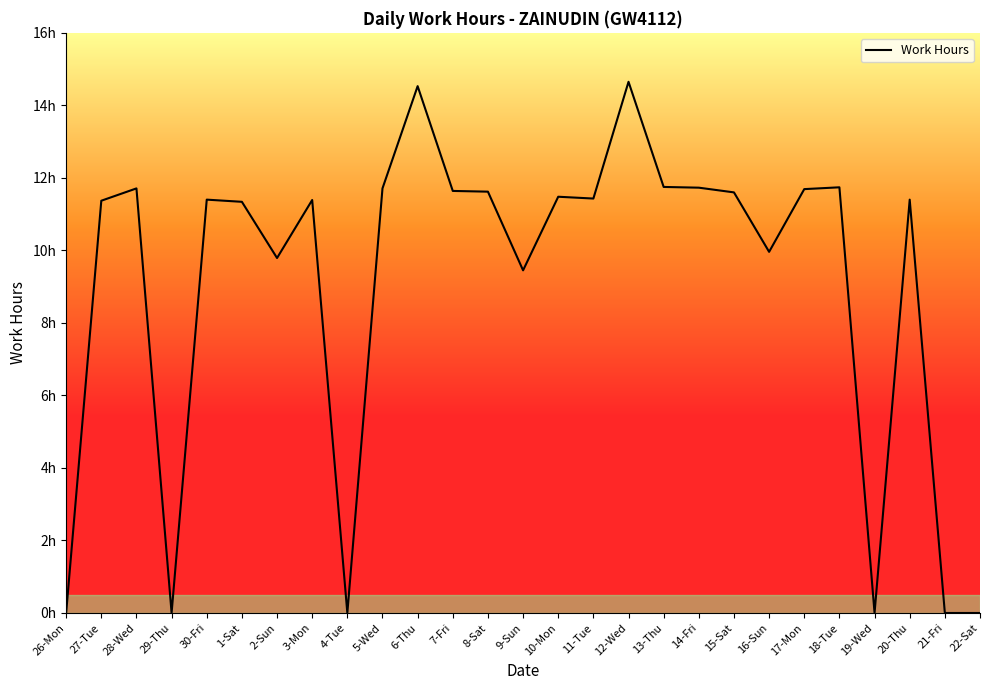

The chart shows a value of 5.0 at 21-Fri. True or false?

False